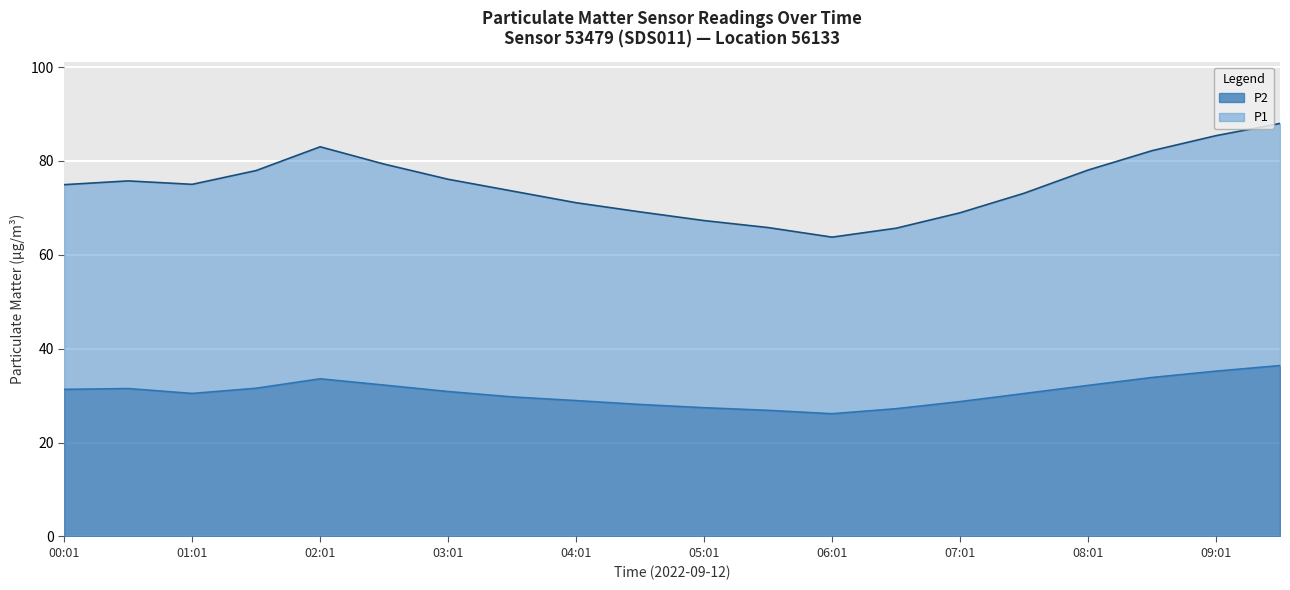

Reading left to right, list all the values displayed in this chart.

P1: 75.0	75.8	75.0	78.0	83.0	79.3	76.1	73.6	71.1	69.2	67.3	65.8	63.8	65.7	69.0	73.1	78.1	82.2	85.4	88.0
P2: 31.3	31.5	30.5	31.6	33.6	32.2	30.9	29.7	28.9	28.1	27.4	26.9	26.1	27.2	28.7	30.4	32.2	33.9	35.2	36.4